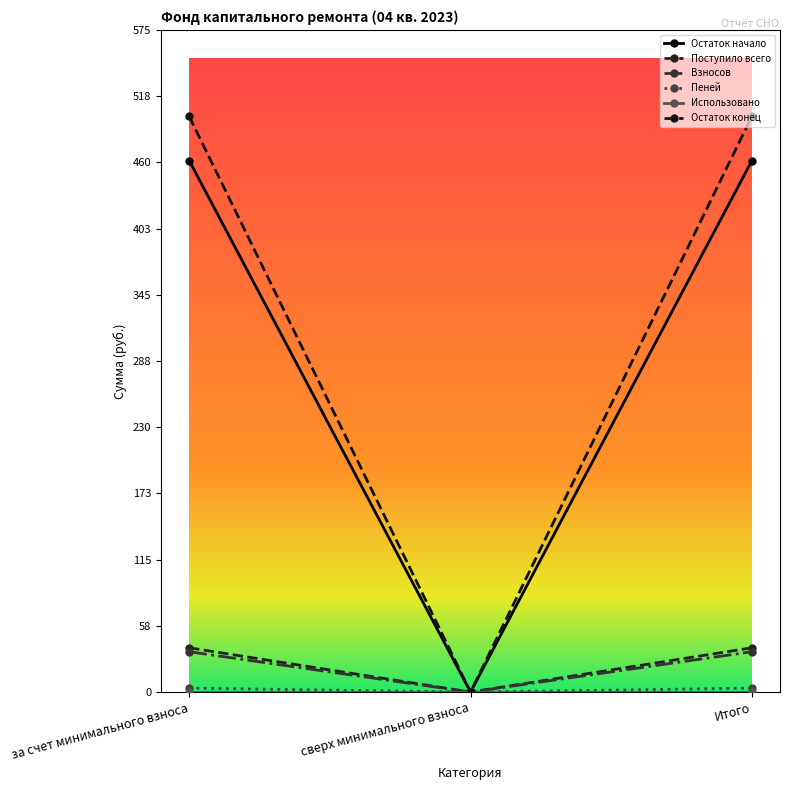

At which category is the sum across all series the highest?

за счет минимального взноса